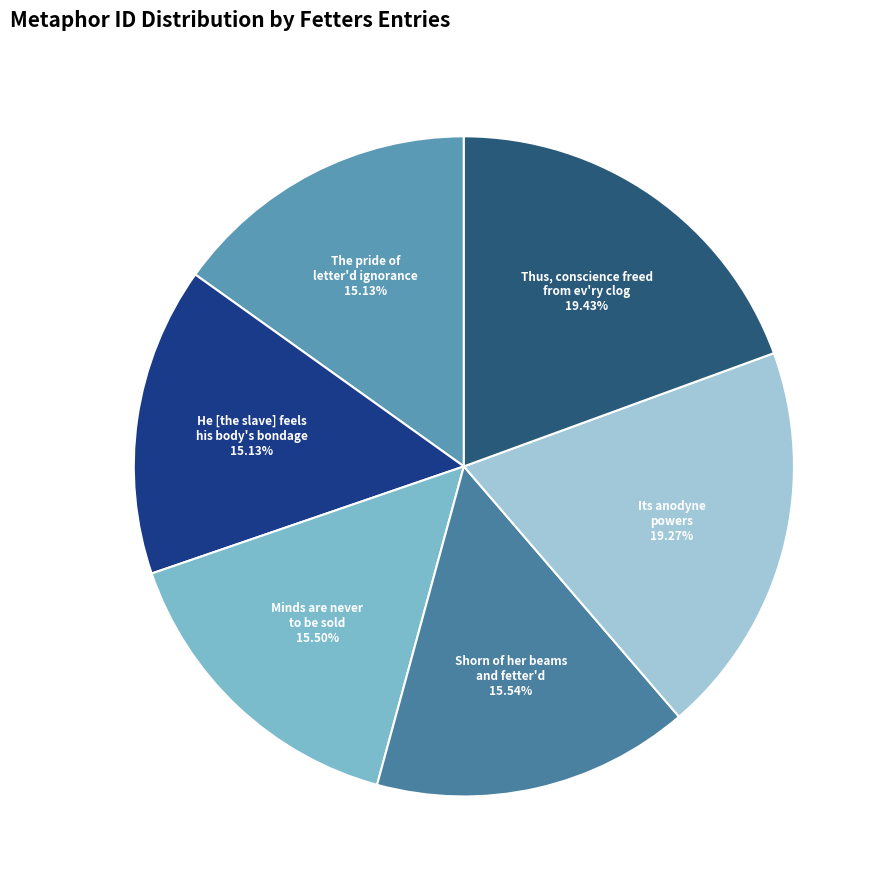

Which has a higher value, Its anodyne powers or Shorn of her beams and fetter'd?

Its anodyne powers